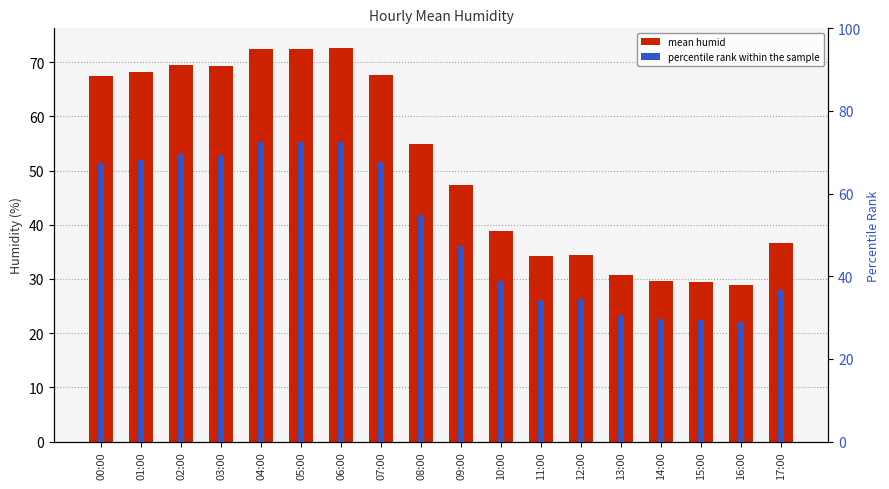

What is the label of the 2nd bar from the left?

01:00